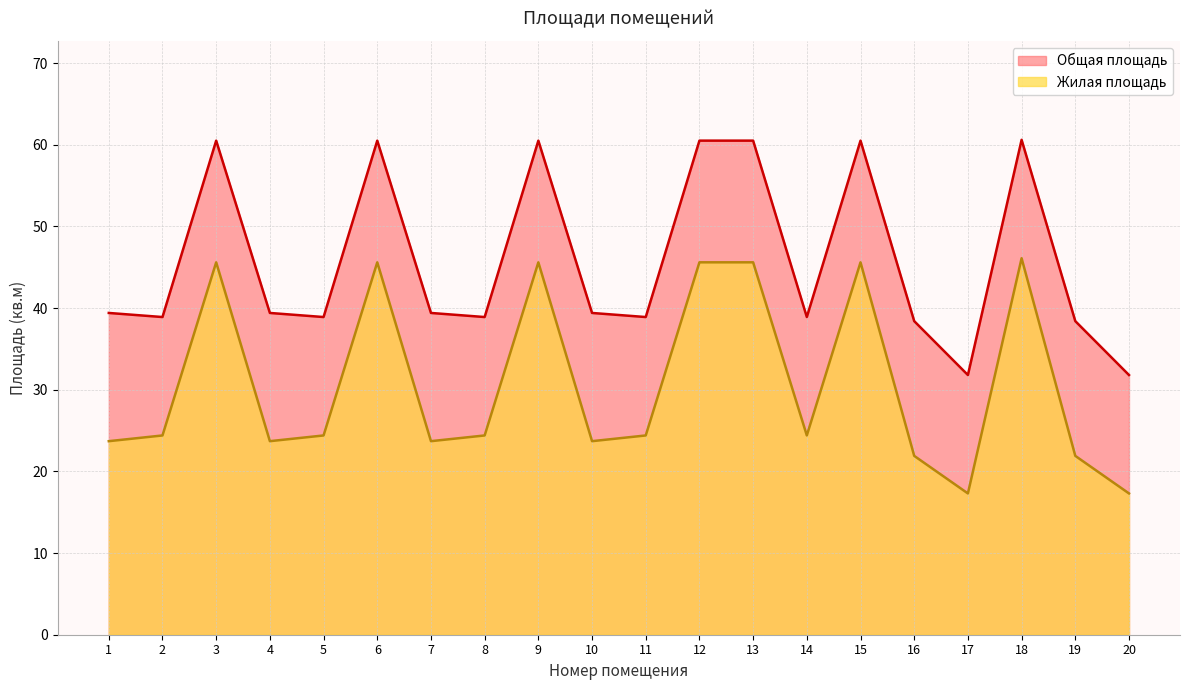

What is the smallest value displayed?

17.3